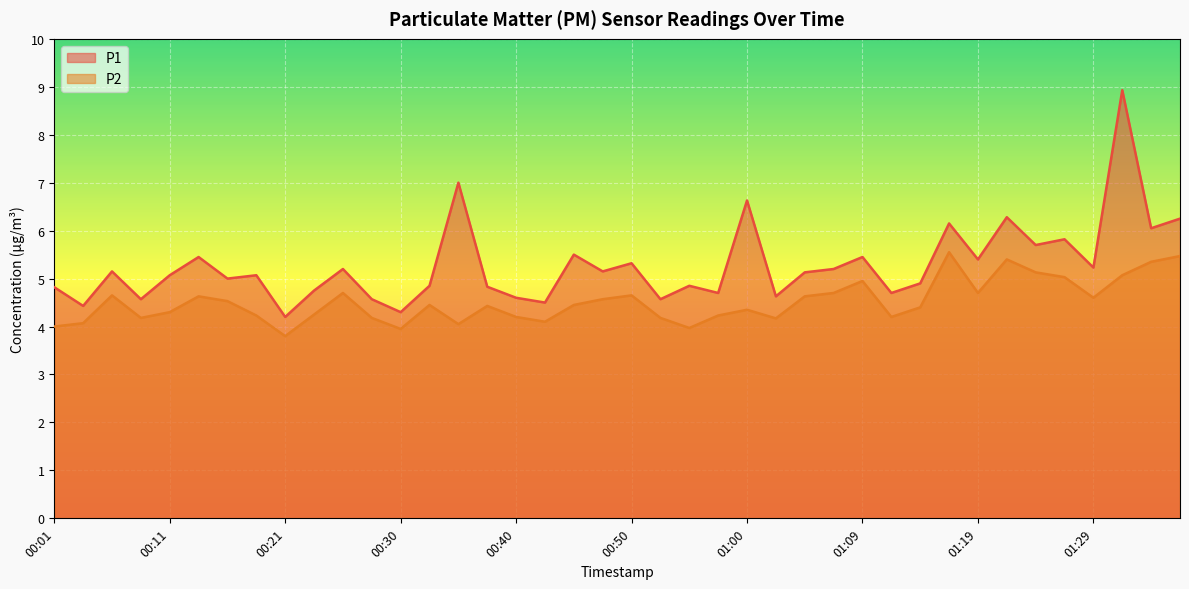

True or false: P1 and P2 intersect in this chart.

False